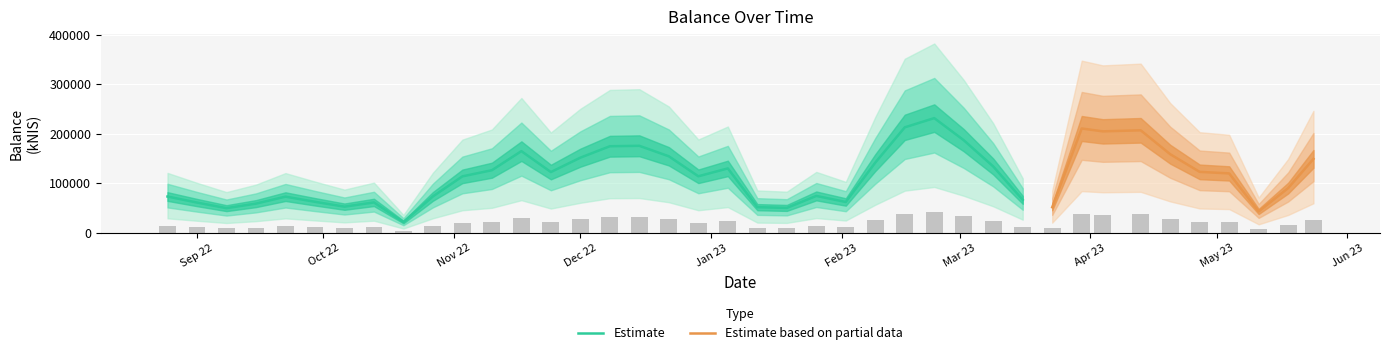

How many values are below 119938?

20